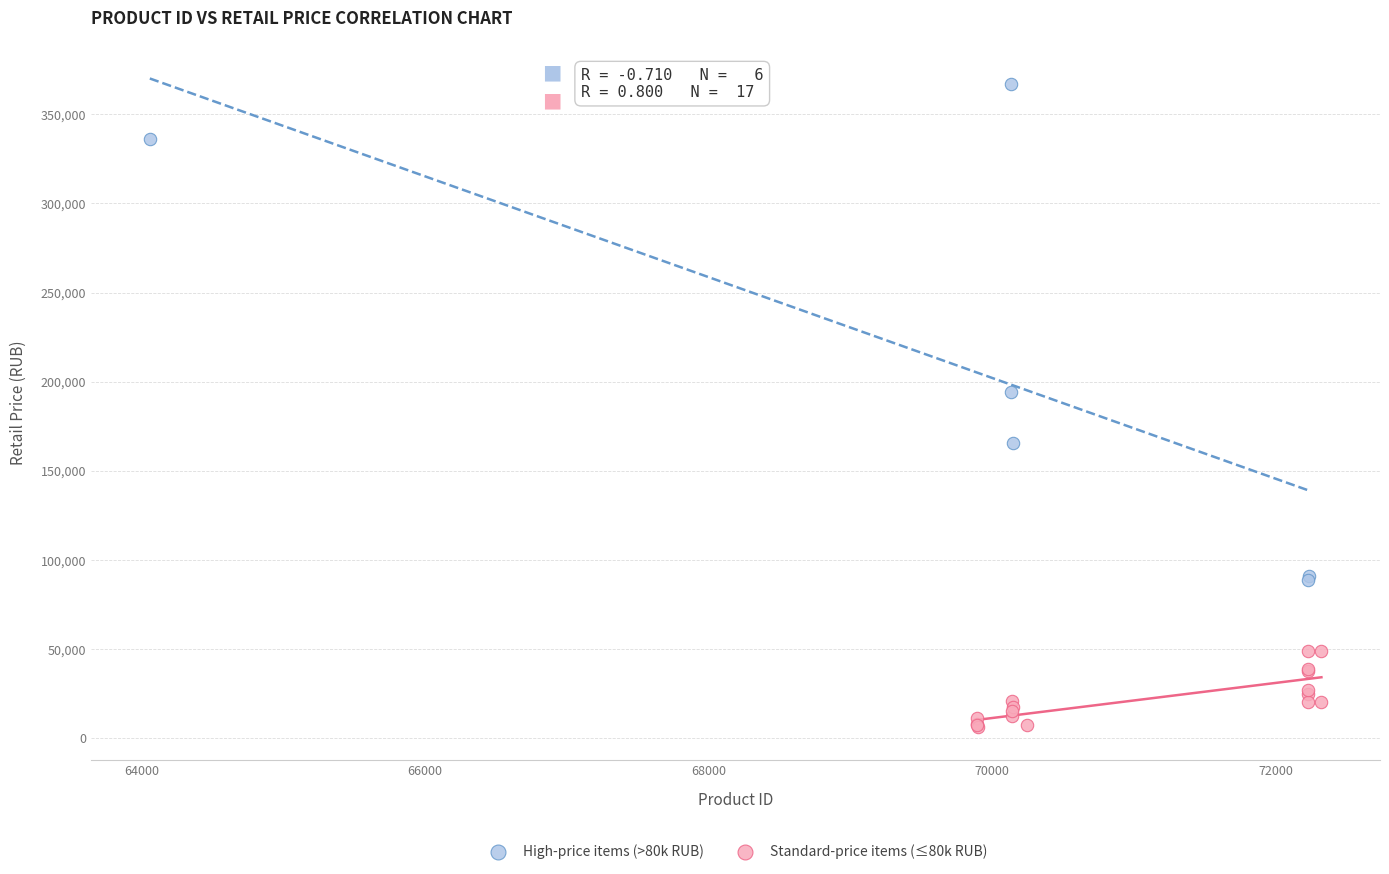

Which series reaches the minimum Y coordinate?

Standard-price items (≤80k RUB)